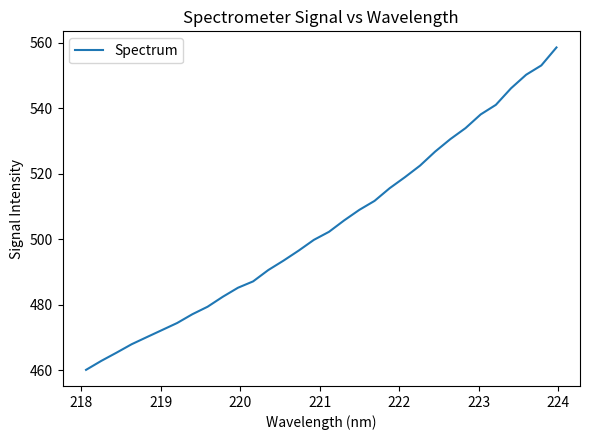

Does the chart have visible grid lines?

No